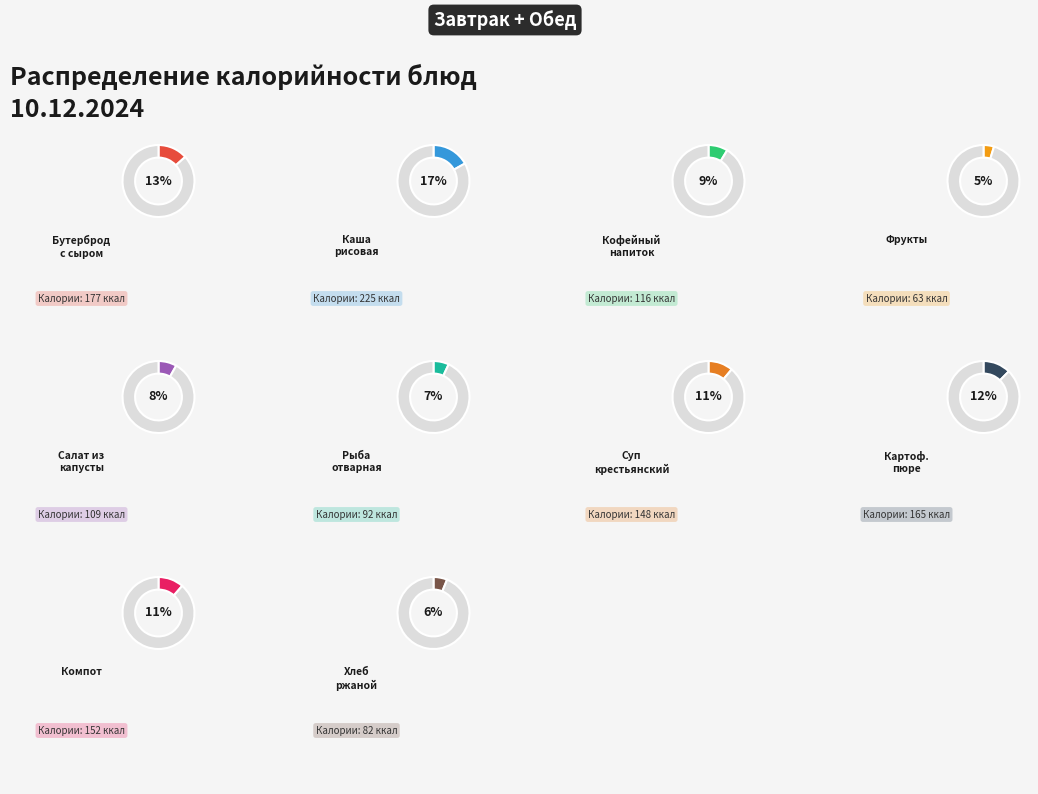

What is the ratio of the value at Кофейный напиток на молоке to the value at Хлеб ржаной?

1.4